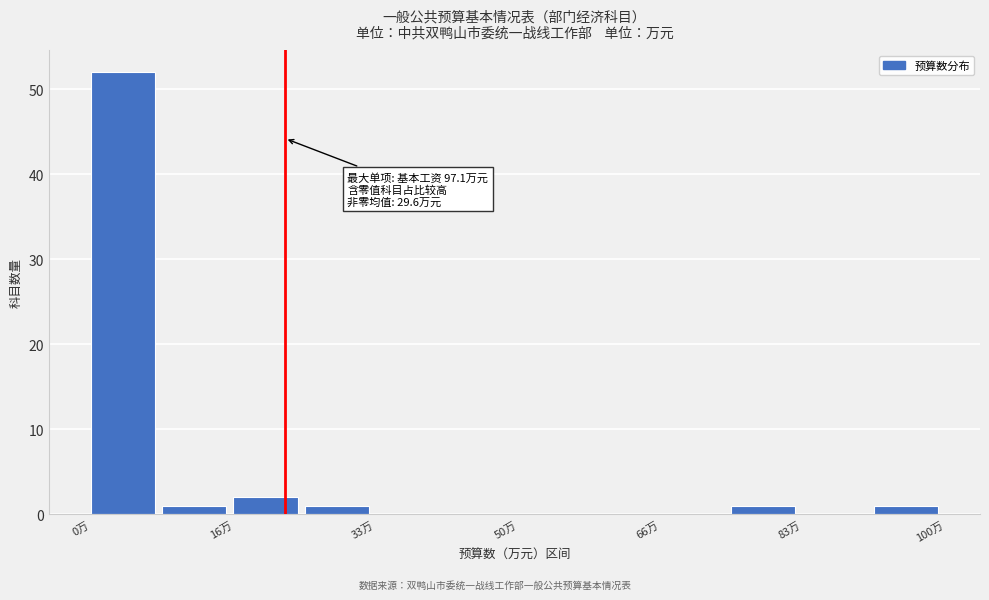

Which range on the x-axis has the tallest bar?

0 to 8